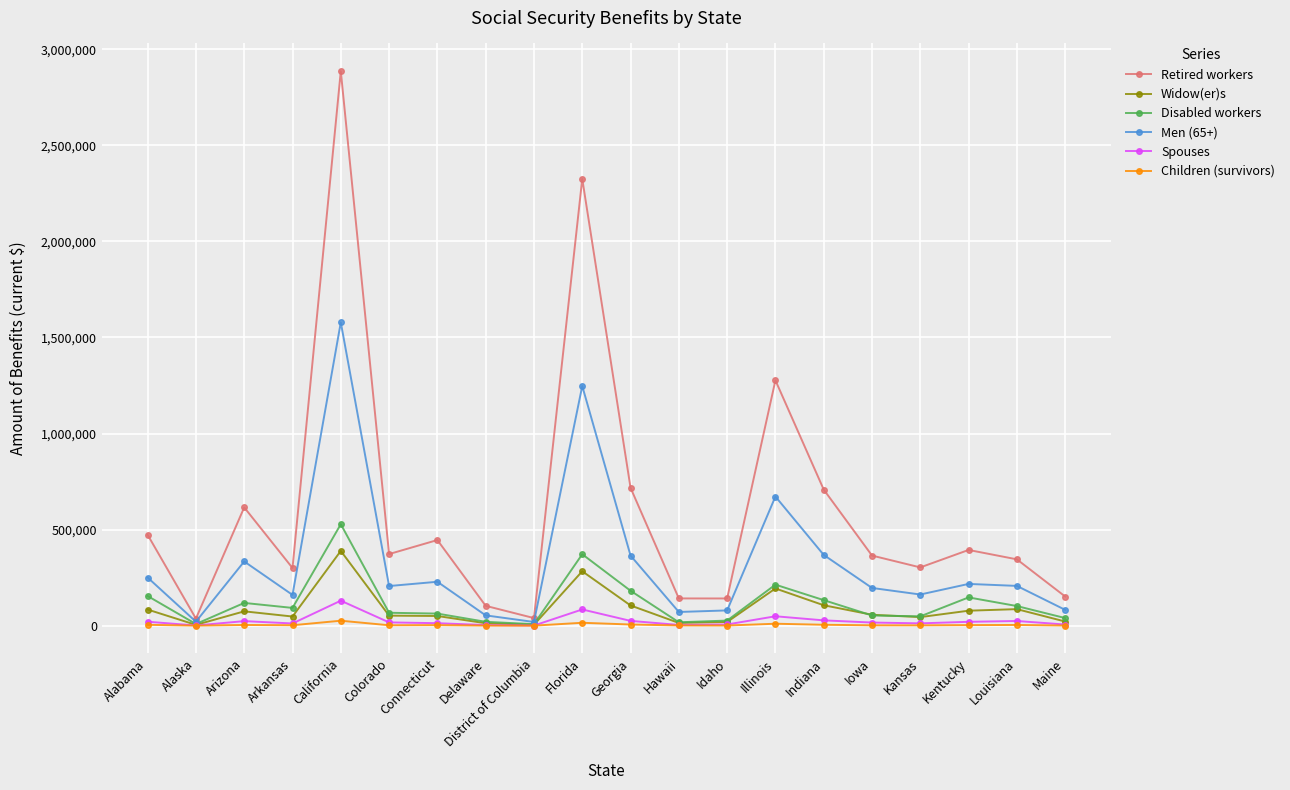

Which series has the widest spread of values?

Retired workers